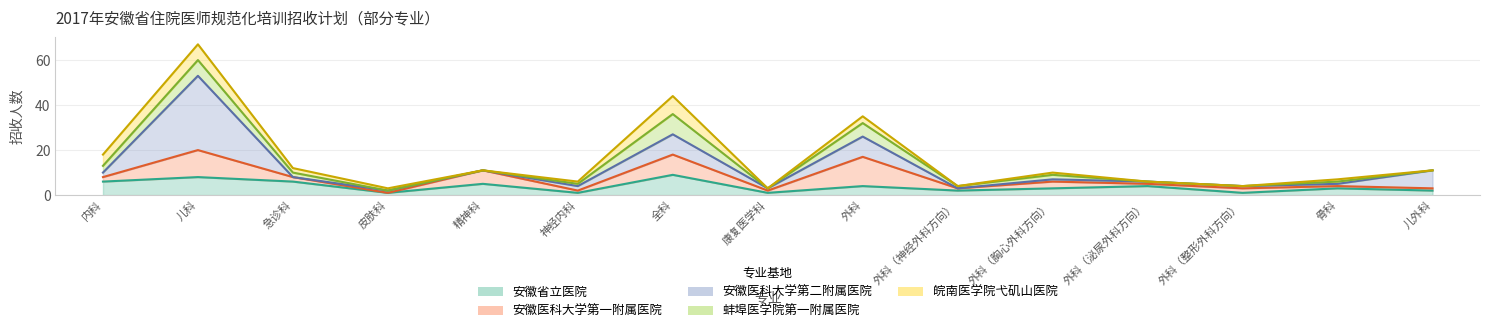

What is the value of the 安徽省立医院 point at the 14th from the left?

3